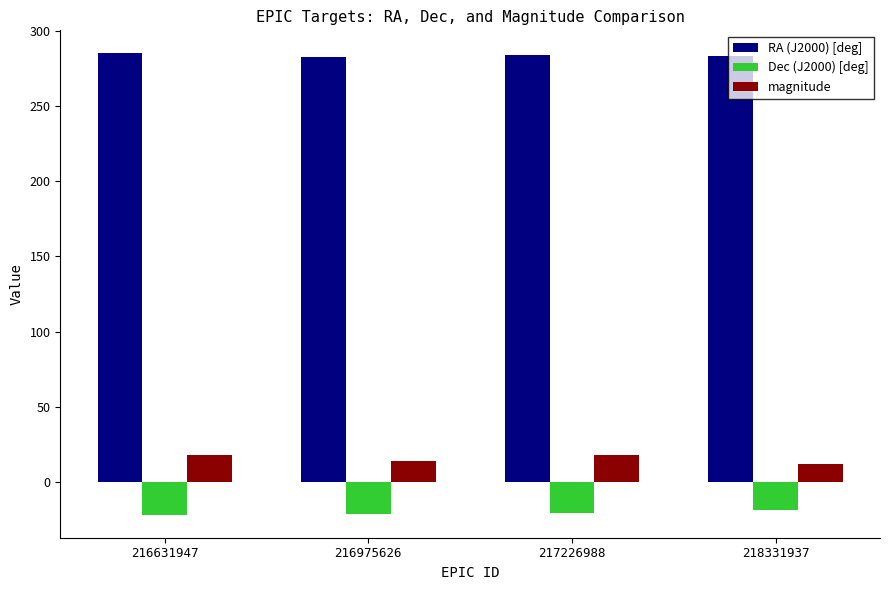

Which series has the largest total across all categories?

RA (J2000) [deg]